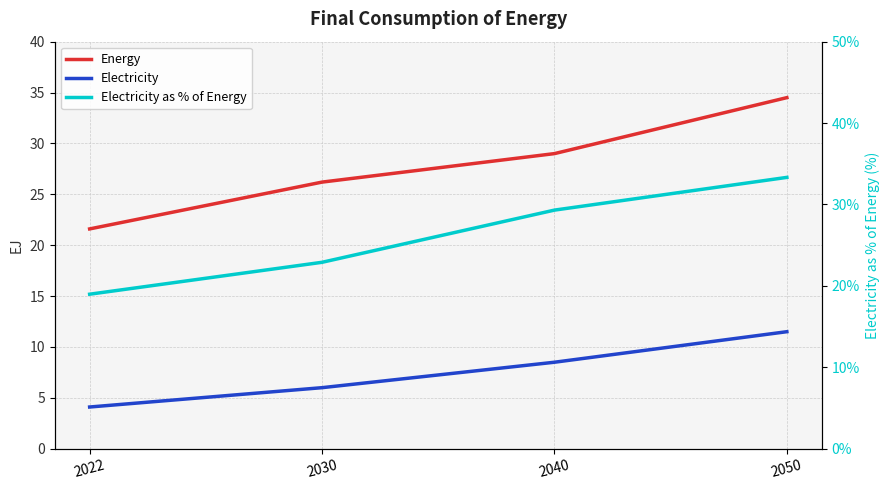

What is the lowest value of the Electricity as % of Energy series?

19.0